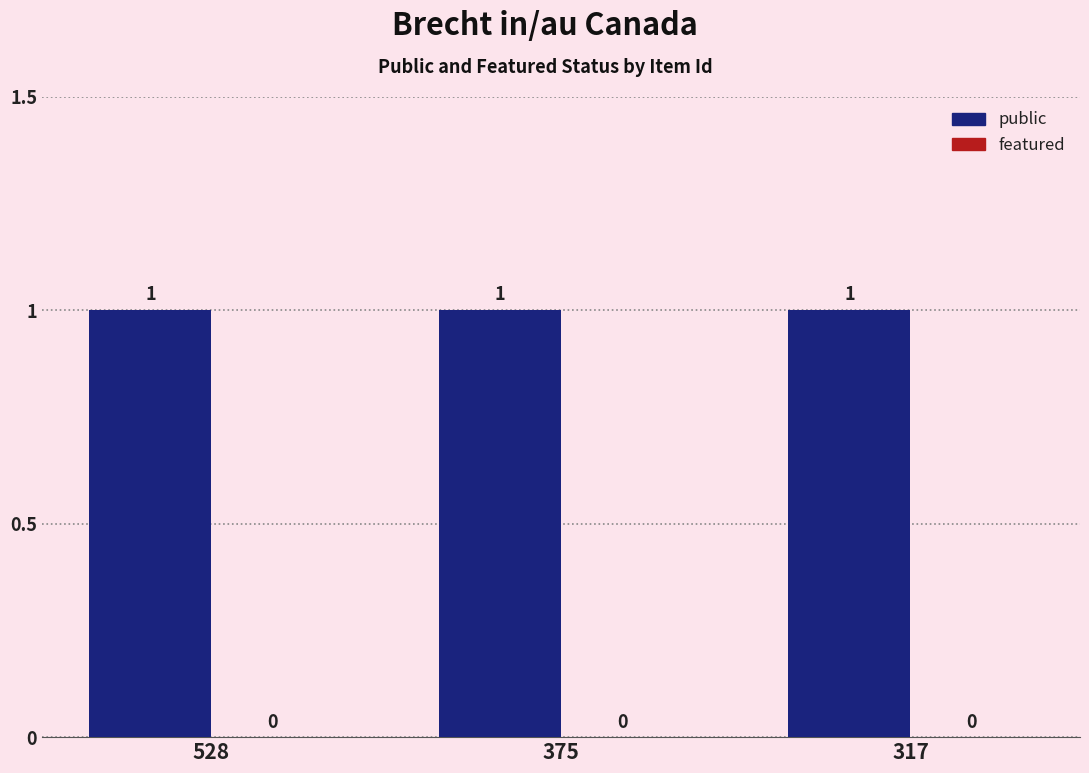

Is the value of public at 375 greater than the value of featured at 528?

Yes